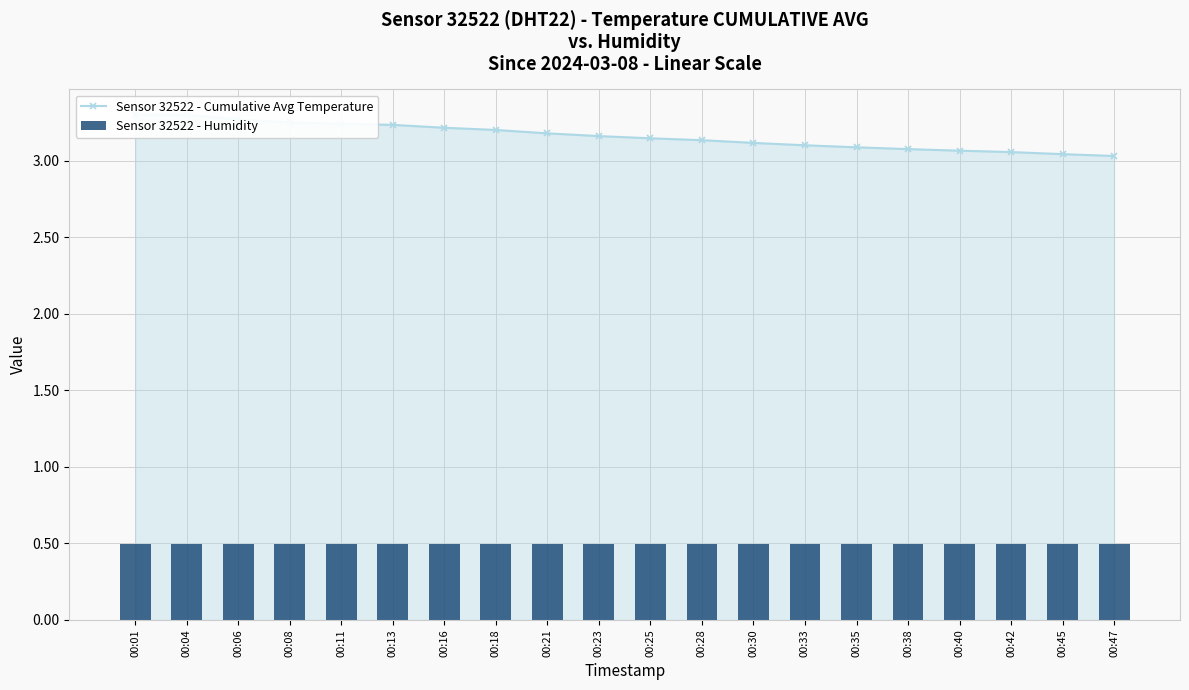

What is the value of the Sensor 32522 - Cumulative Avg Temperature bar at the 2nd from the left?

3.3